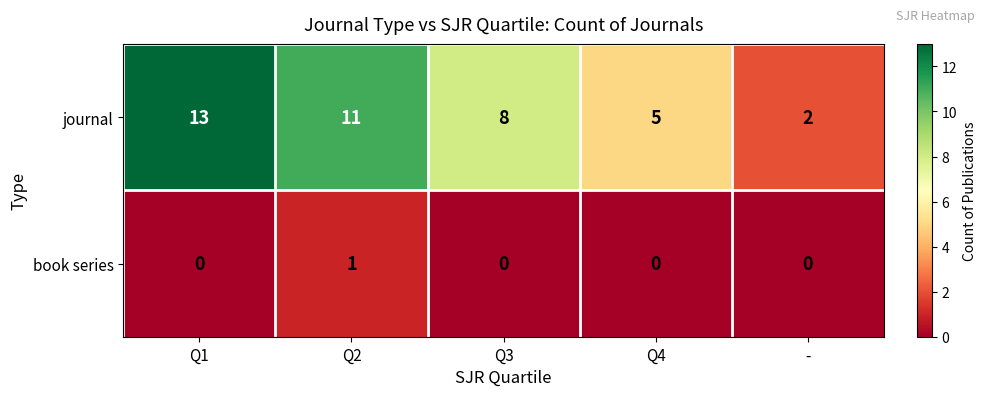

Rank the series by their average value, from highest to lowest.

journal, book series